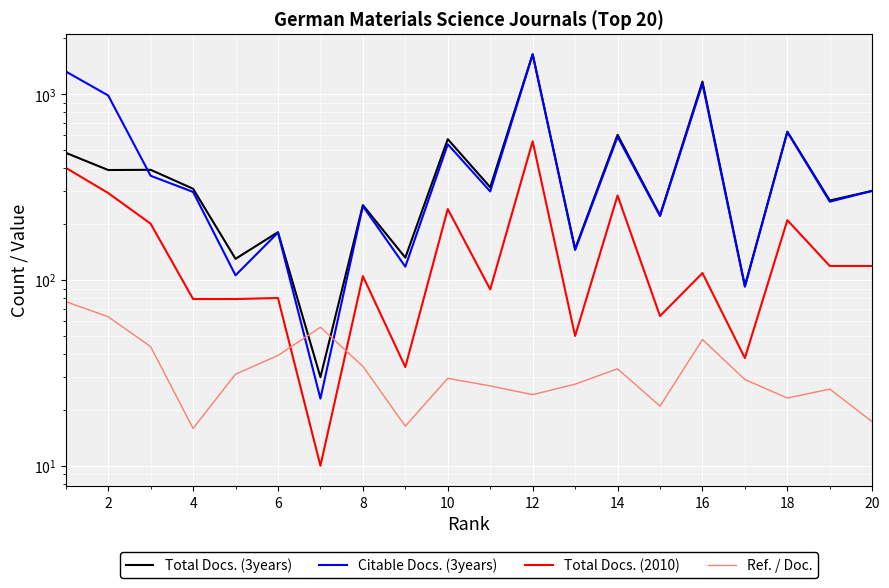

Reading left to right, transcribe all the data shown in this chart.

Total Docs. (3years): 484.0	391.0	392.0	310.0	130.0	181.0	30.0	253.0	132.0	573.0	316.0	1643.0	147.0	605.0	223.0	1170.0	93.0	629.0	268.0	302.0
Citable Docs. (3years): 1327.0	985.0	364.0	298.0	106.0	180.0	23.0	250.0	118.0	538.0	300.0	1639.0	145.0	590.0	221.0	1139.0	92.0	626.0	264.0	302.0
Total Docs. (2010): 402.0	294.0	201.0	79.0	79.0	80.0	10.0	105.0	34.0	241.0	89.0	558.0	50.0	285.0	64.0	109.0	38.0	210.0	119.0	119.0
Ref. / Doc.: 76.5	63.4	43.8	15.9	31.1	39.2	55.7	34.3	16.3	29.6	26.9	24.1	27.5	33.3	20.9	47.8	29.1	23.2	25.9	17.3